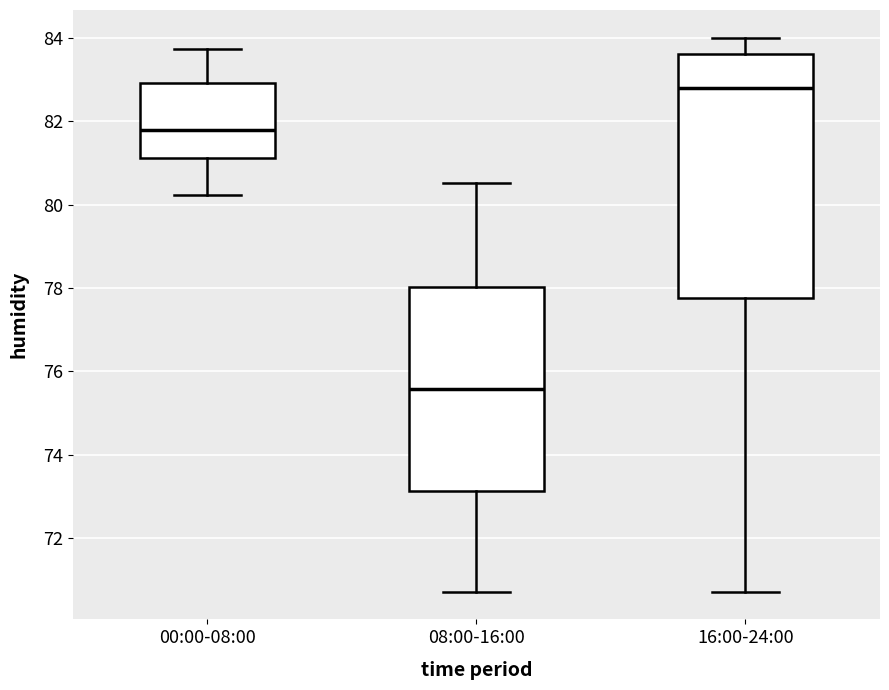

Which box has the lowest median line?

08:00-16:00